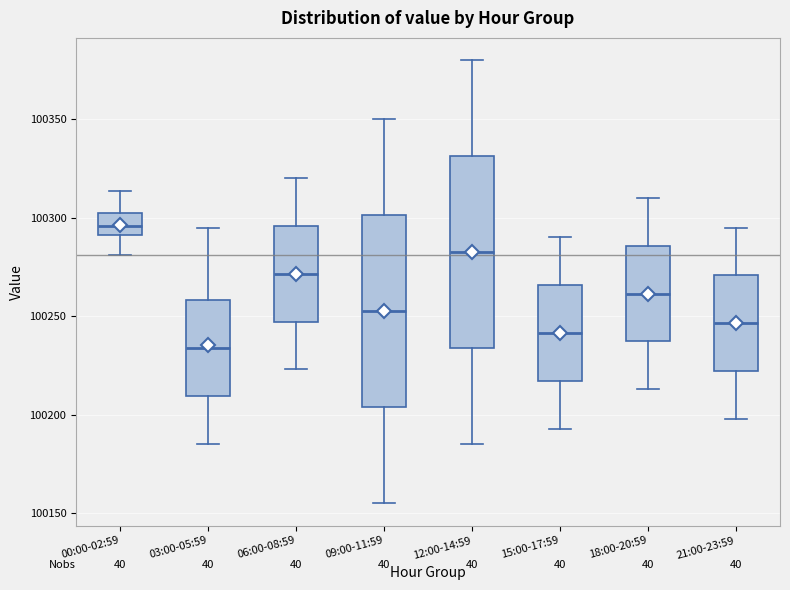

Reading left to right, read every box against the y-axis: the position of its median line, the range the box covers, and the ends of its whiskers. The values are not printed on the chart, so give them approximately, as read against the axis.

00:00-02:59: median 100295, box 100290 to 100305, whiskers 100280 to 100315
03:00-05:59: median 100235, box 100210 to 100260, whiskers 100185 to 100295
06:00-08:59: median 100270, box 100245 to 100295, whiskers 100225 to 100320
09:00-11:59: median 100255, box 100205 to 100300, whiskers 100155 to 100350
12:00-14:59: median 100285, box 100235 to 100330, whiskers 100185 to 100380
15:00-17:59: median 100240, box 100215 to 100265, whiskers 100195 to 100290
18:00-20:59: median 100260, box 100235 to 100285, whiskers 100215 to 100310
21:00-23:59: median 100245, box 100220 to 100270, whiskers 100200 to 100295